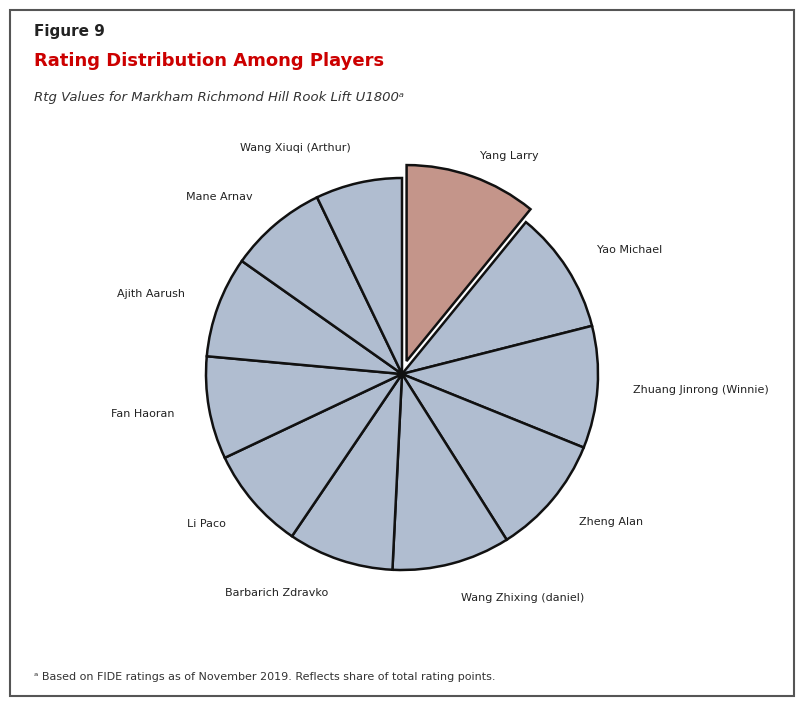

How many slices are in this pie chart?

11